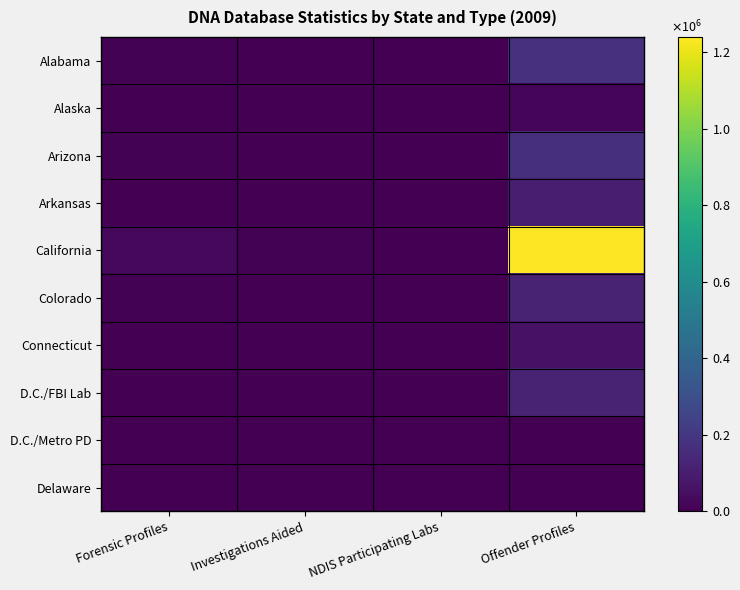

At Forensic Profiles, list the series in order from largest to smallest.

California, Arizona, Alabama, Colorado, Arkansas, Connecticut, D.C./FBI Lab, Alaska, Delaware, D.C./Metro PD